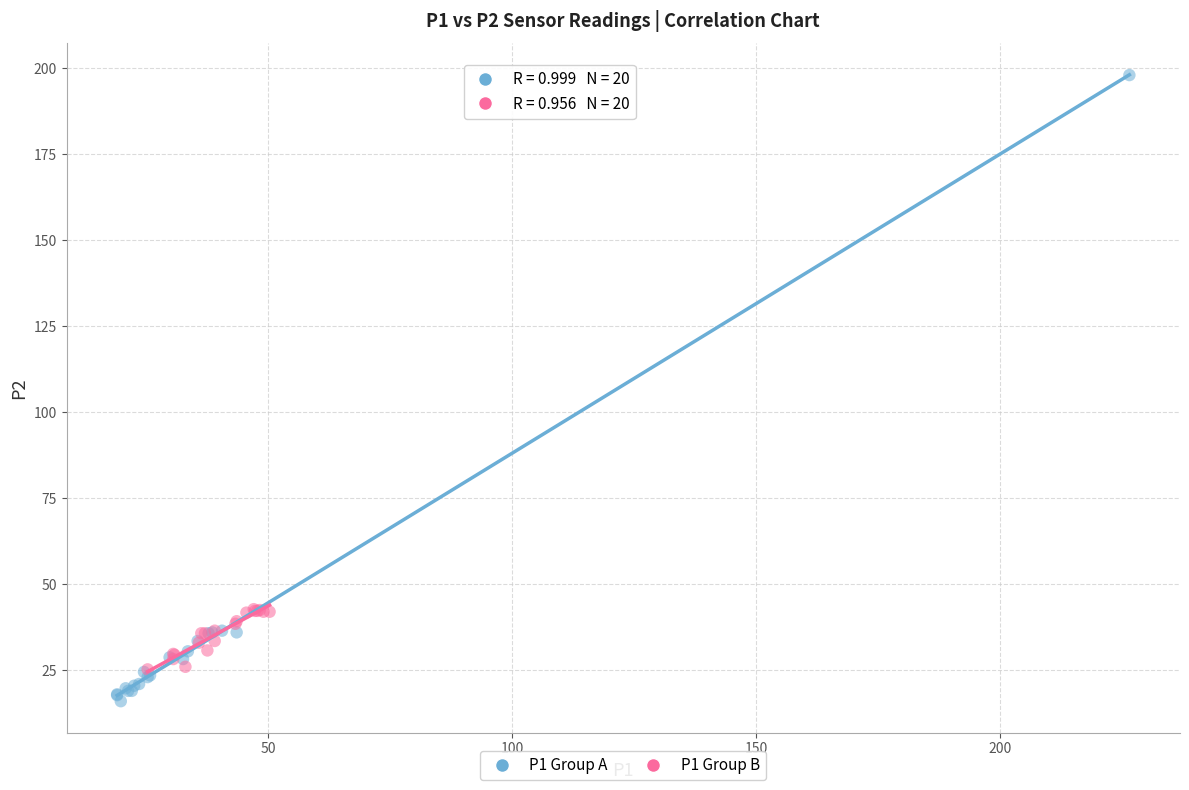

What are all the series names shown in the legend?

P1 Group A, P1 Group B